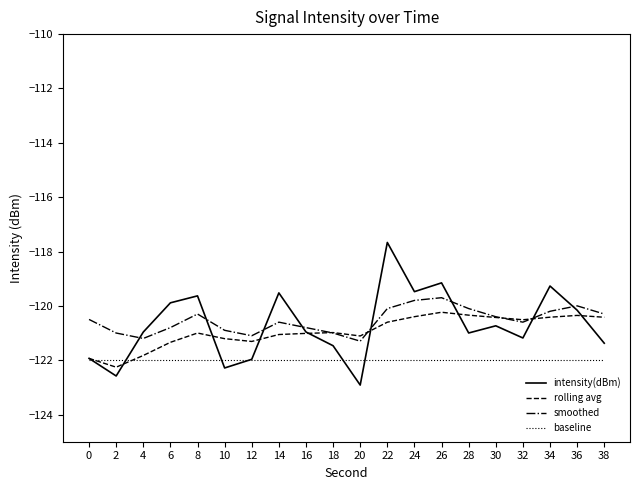

What are all the series names shown in the legend?

intensity(dBm), rolling avg, smoothed, baseline